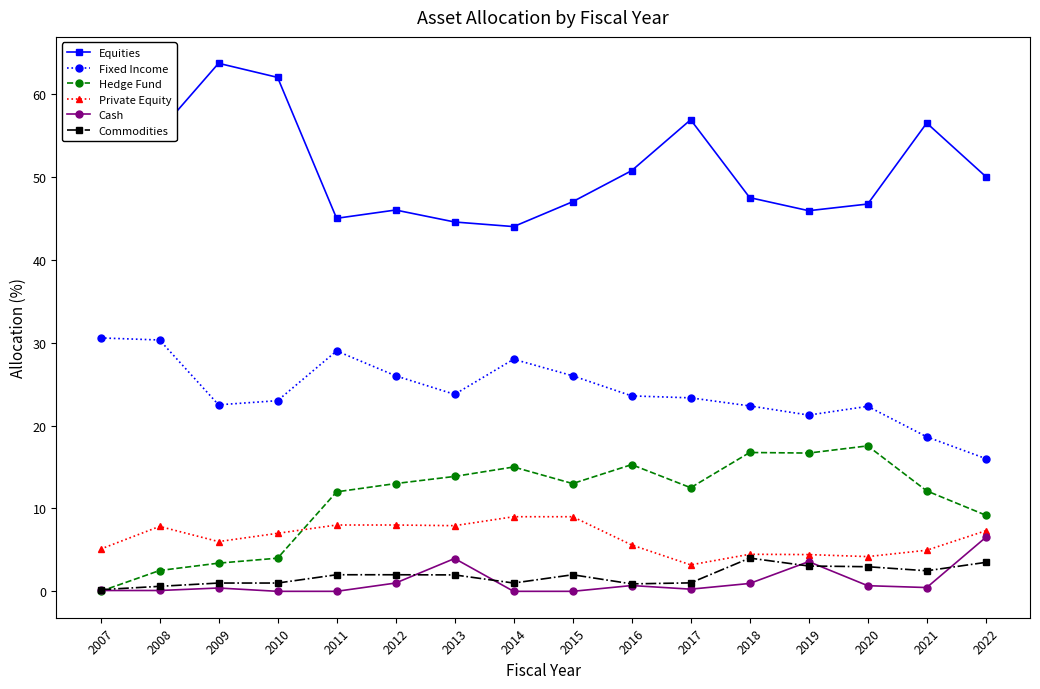

True or false: Equities and Hedge Fund cross at least once.

False